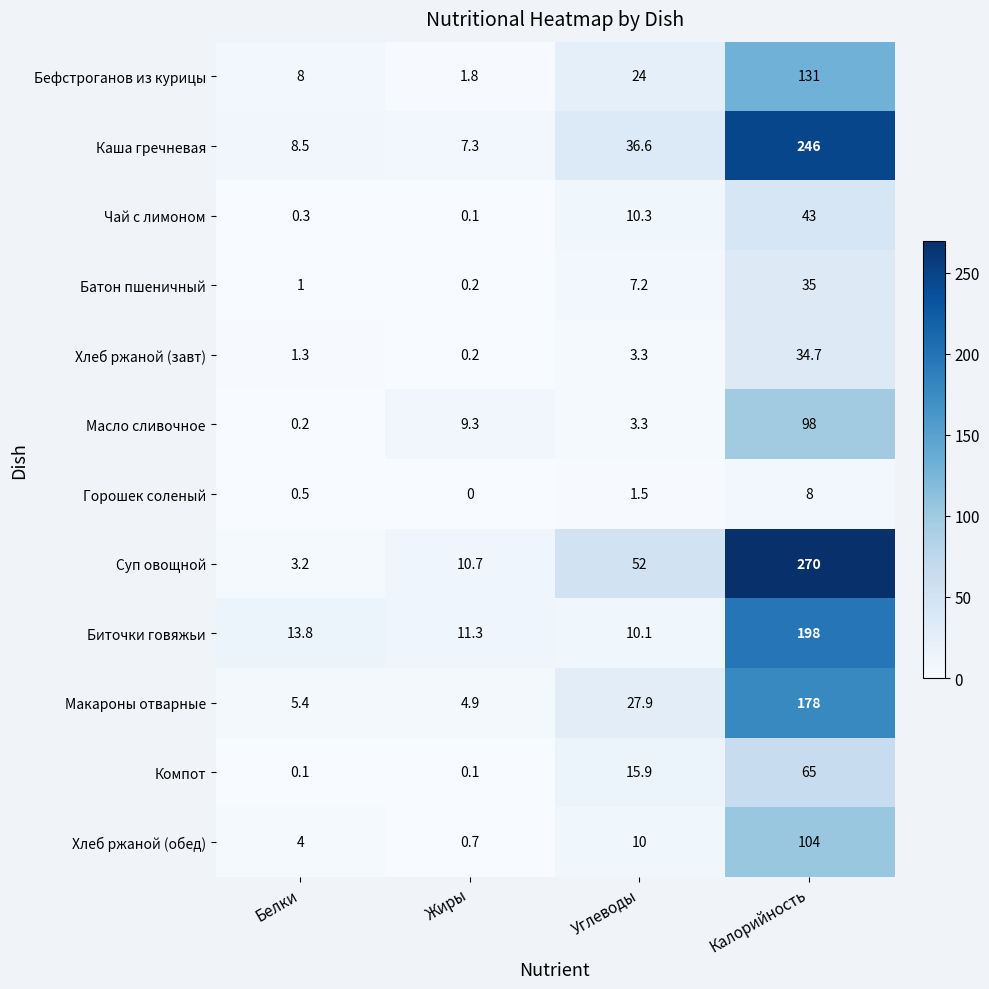

What is the sum of the Суп овощной values at Белки and Углеводы?

55.2